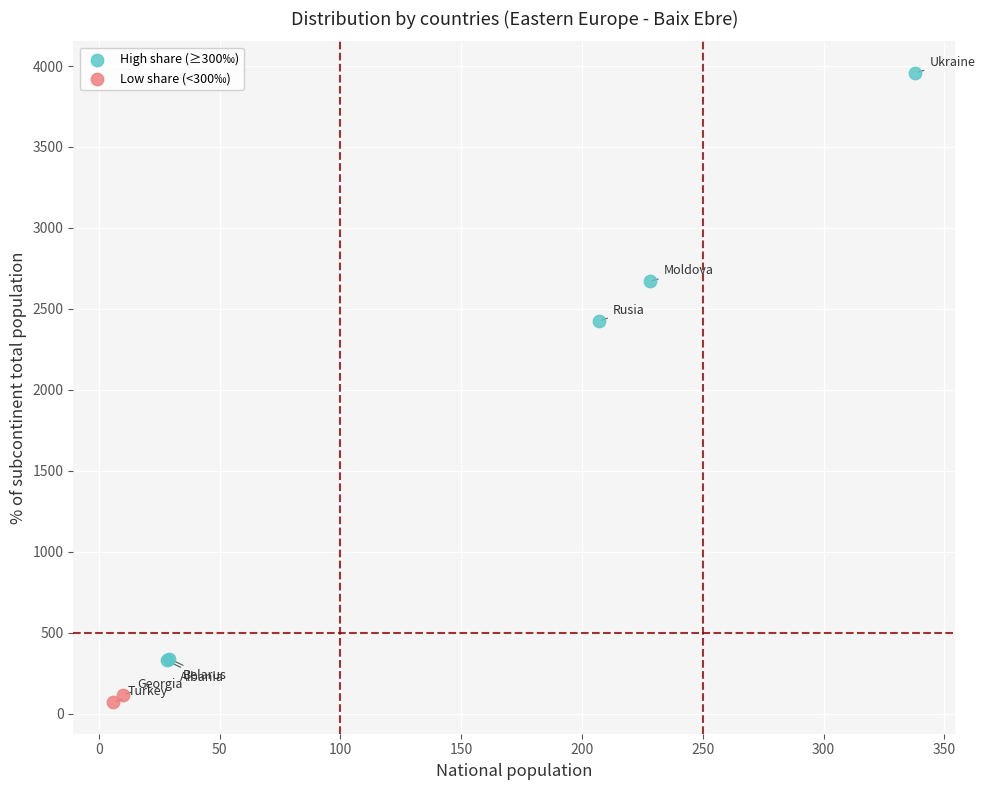

Which series contains the highest Y value?

High share (≥300‰)